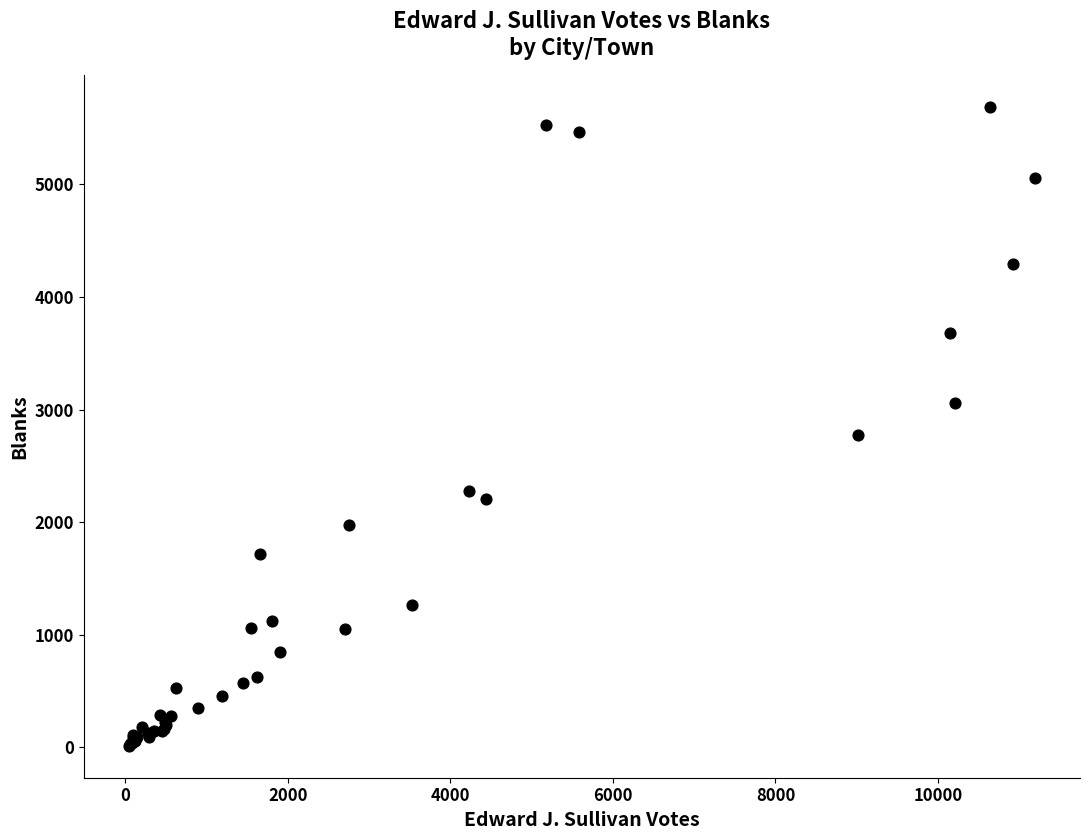

What Y value in the scatter plot is closest to 2850?

2774